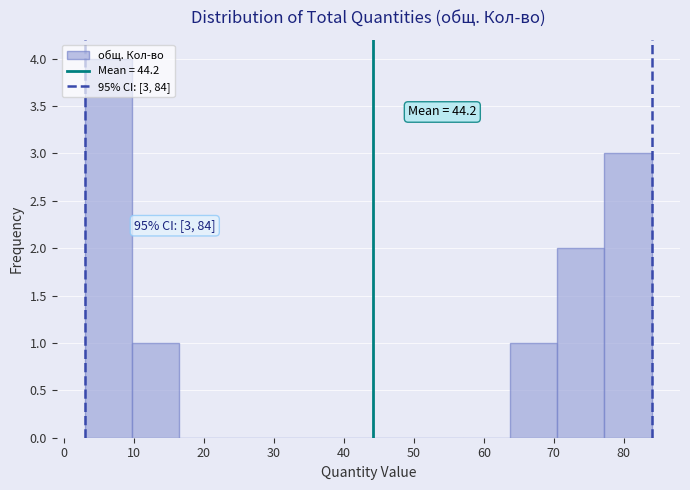

Over which range of the x-axis is the bar tallest?

3 to 10